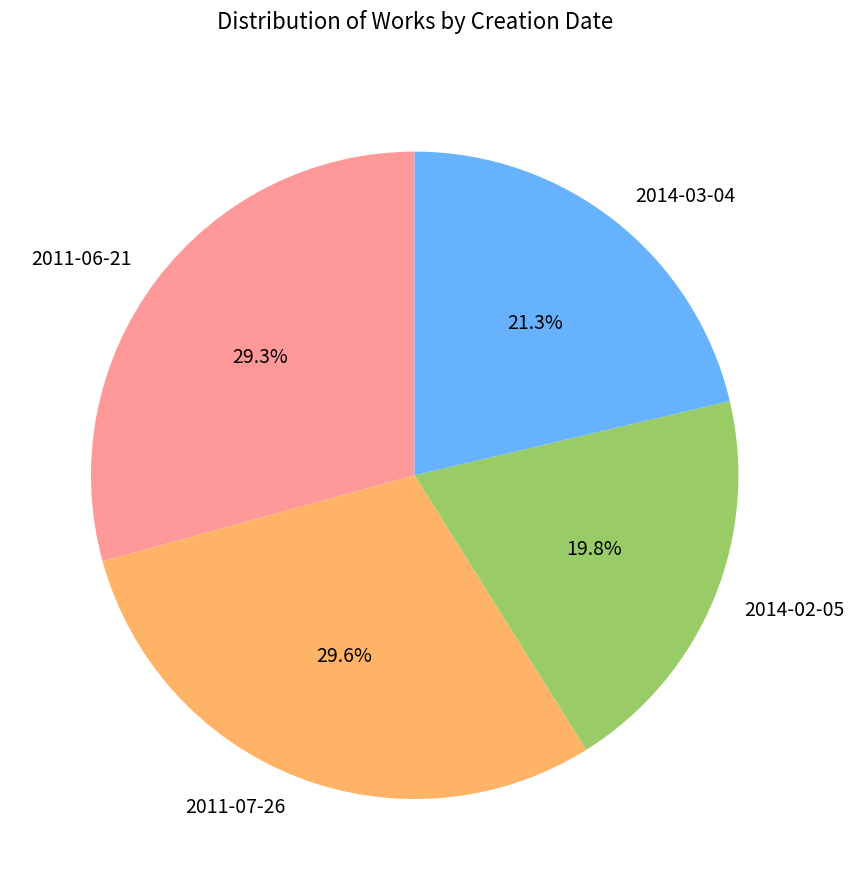

How many segments does this pie chart have?

4